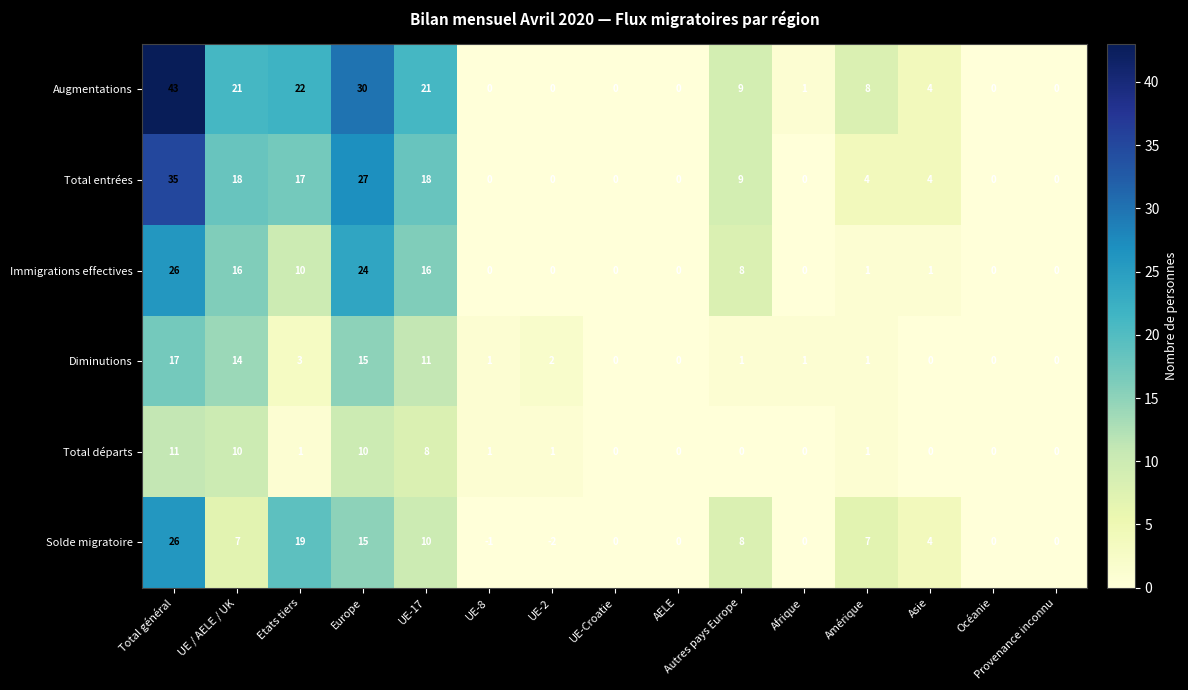

What is the highest value of the Total entrées series?

35